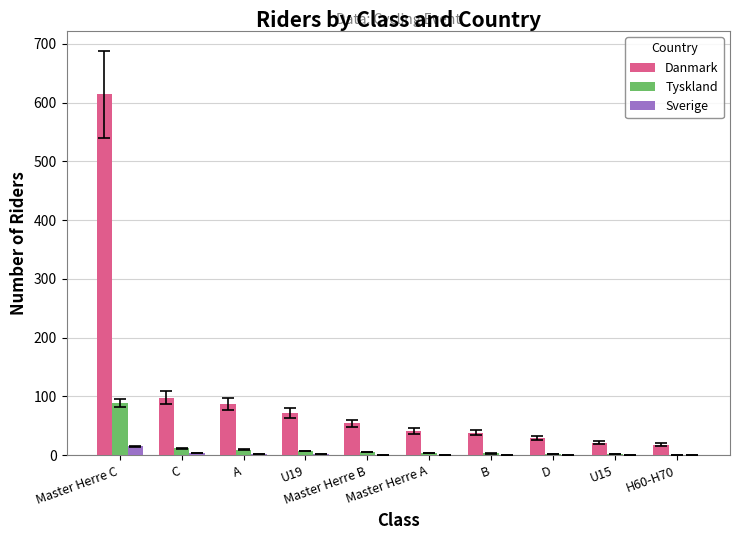

Is the value of Tyskland at A greater than the value of Danmark at A?

No